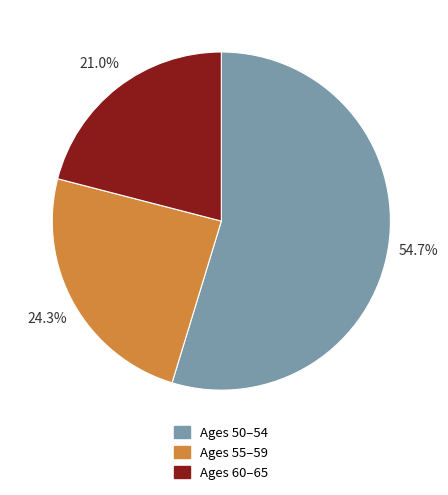

Which slice is the largest?

Ages 50–54